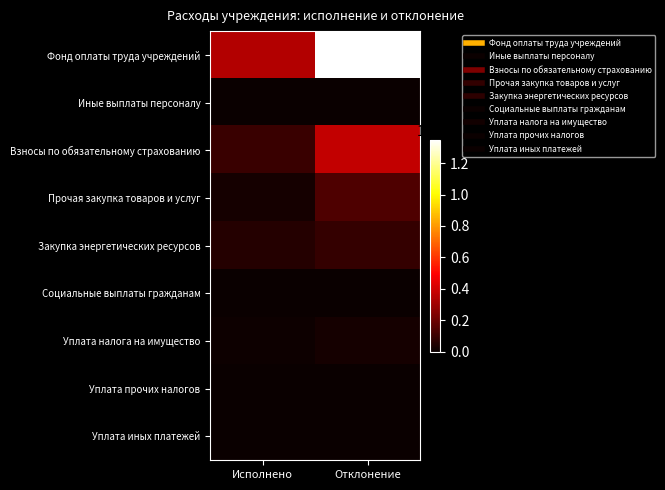

Rank the series by their maximum value, from lowest to highest.

Уплата иных платежей, Уплата прочих налогов, Социальные выплаты гражданам, Иные выплаты персоналу, Уплата налога на имущество, Закупка энергетических ресурсов, Прочая закупка товаров и услуг, Взносы по обязательному страхованию, Фонд оплаты труда учреждений